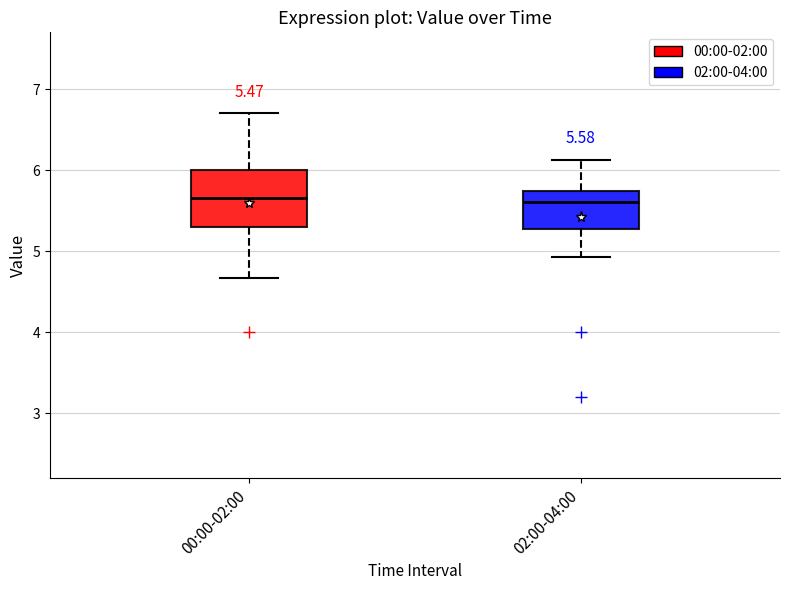

Comparing the boxes themselves (not the whiskers), which one is the tallest?

00:00-02:00